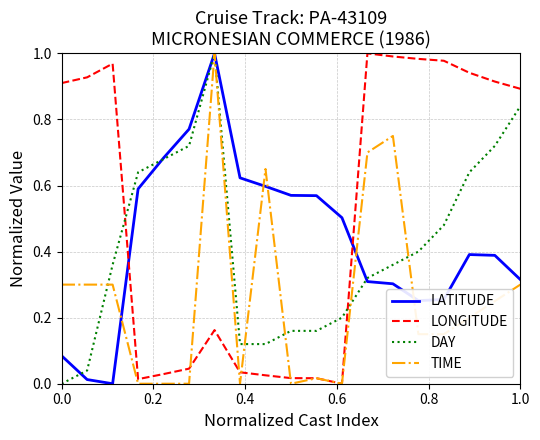

How many times do LATITUDE and LONGITUDE cross each other?

2